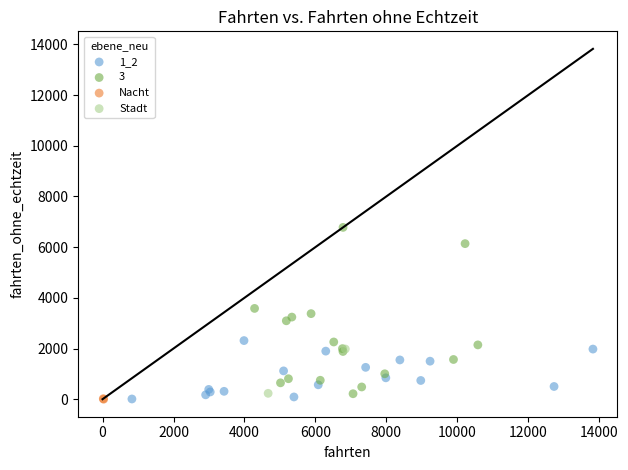

Which series contains the highest Y value?

3